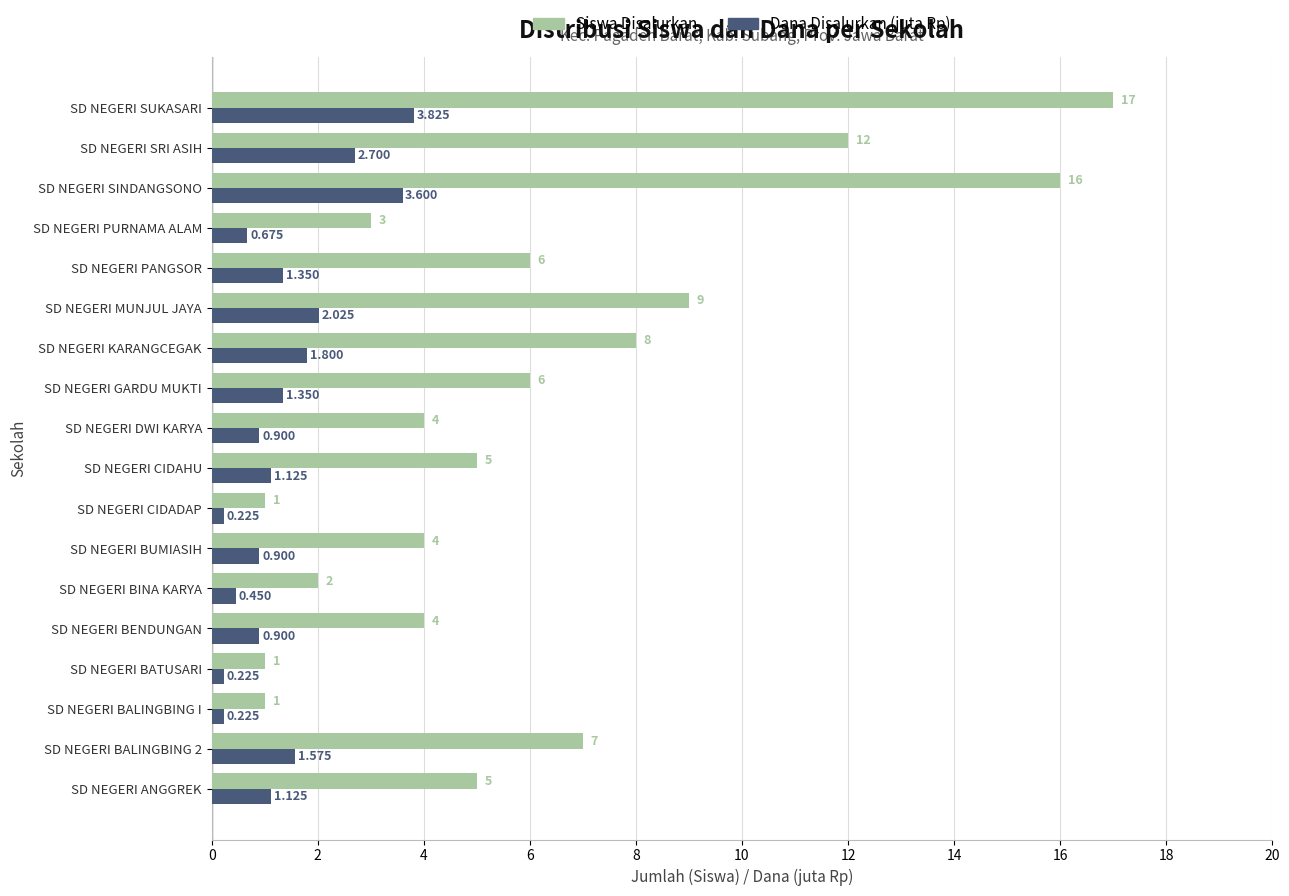

Where is Siswa Disalurkan nearest to the value 9?

SD NEGERI MUNJUL JAYA